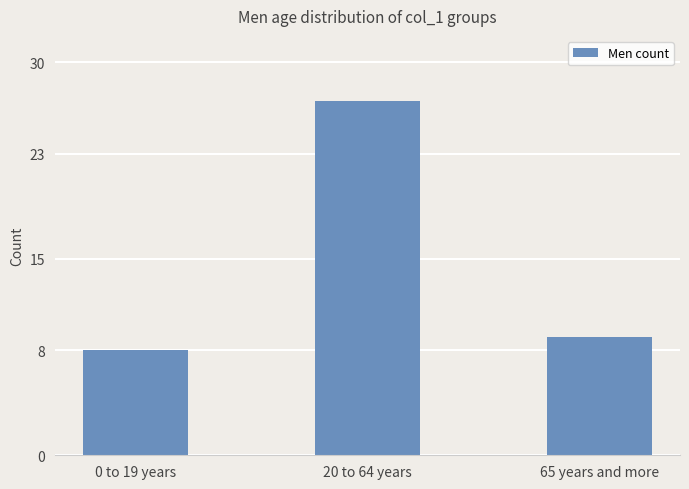

Are the bars horizontal?

No